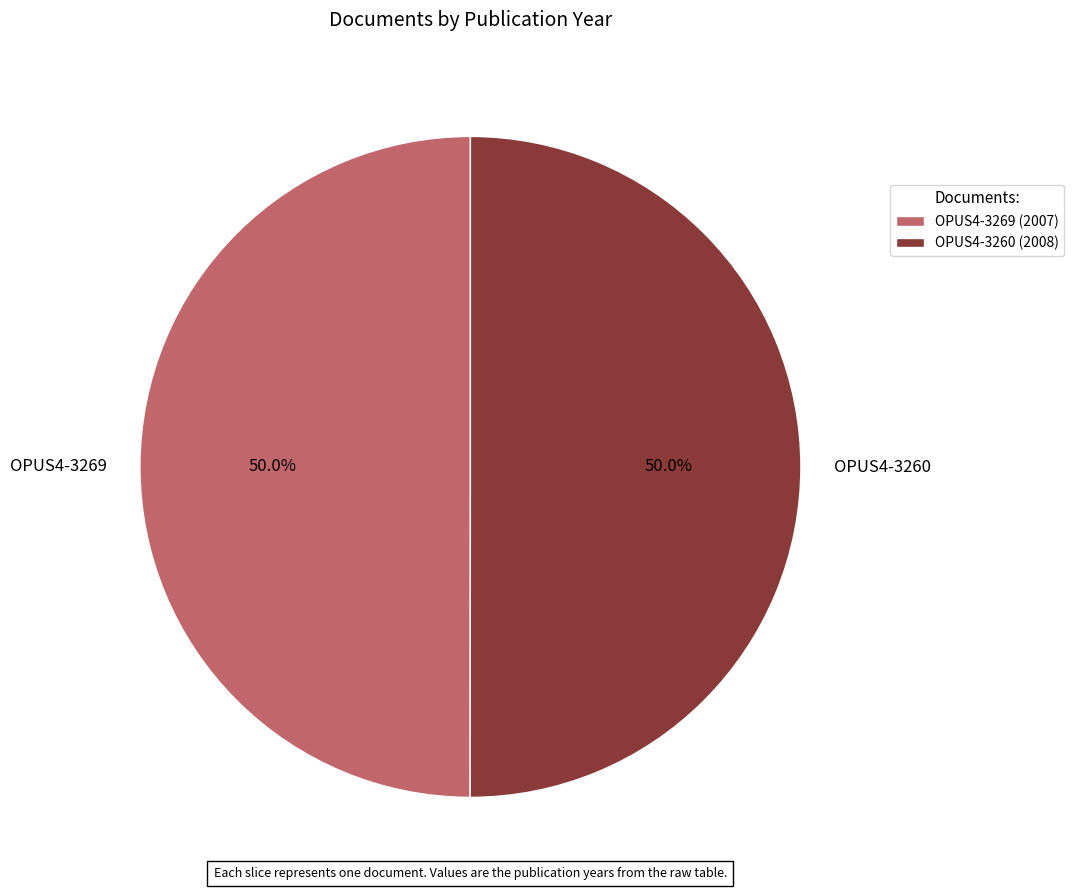

True or false: OPUS4-3260 accounts for 57% of the total.

False